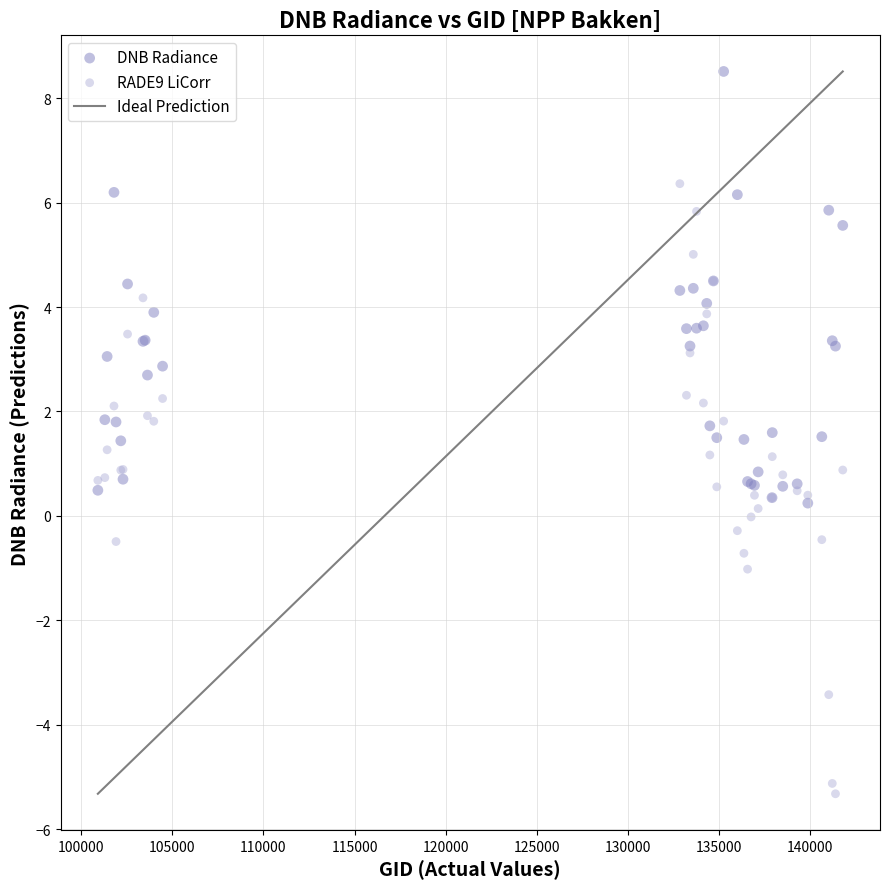

What is the X range (max minus min) for the scatter plot?

40862.0